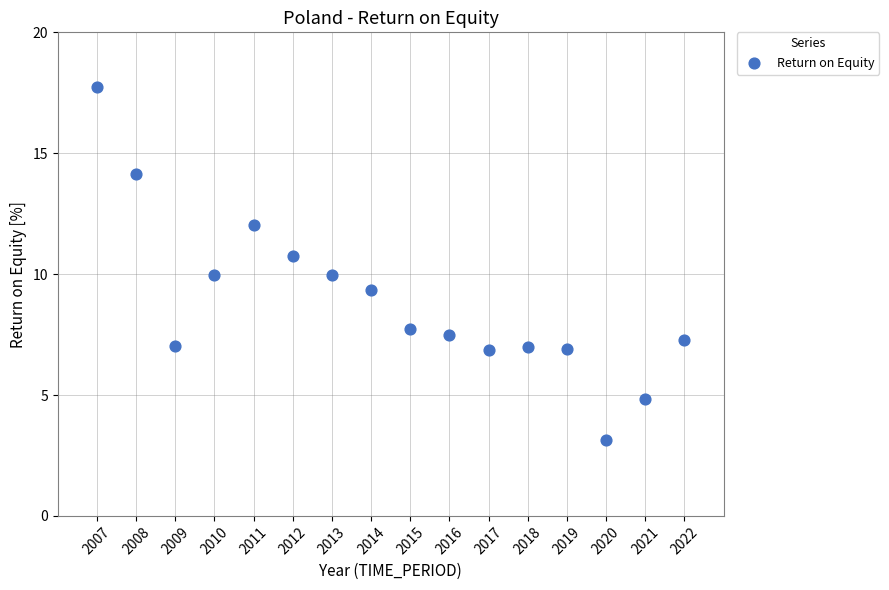

What is the range of X values (max minus min)?

15.0